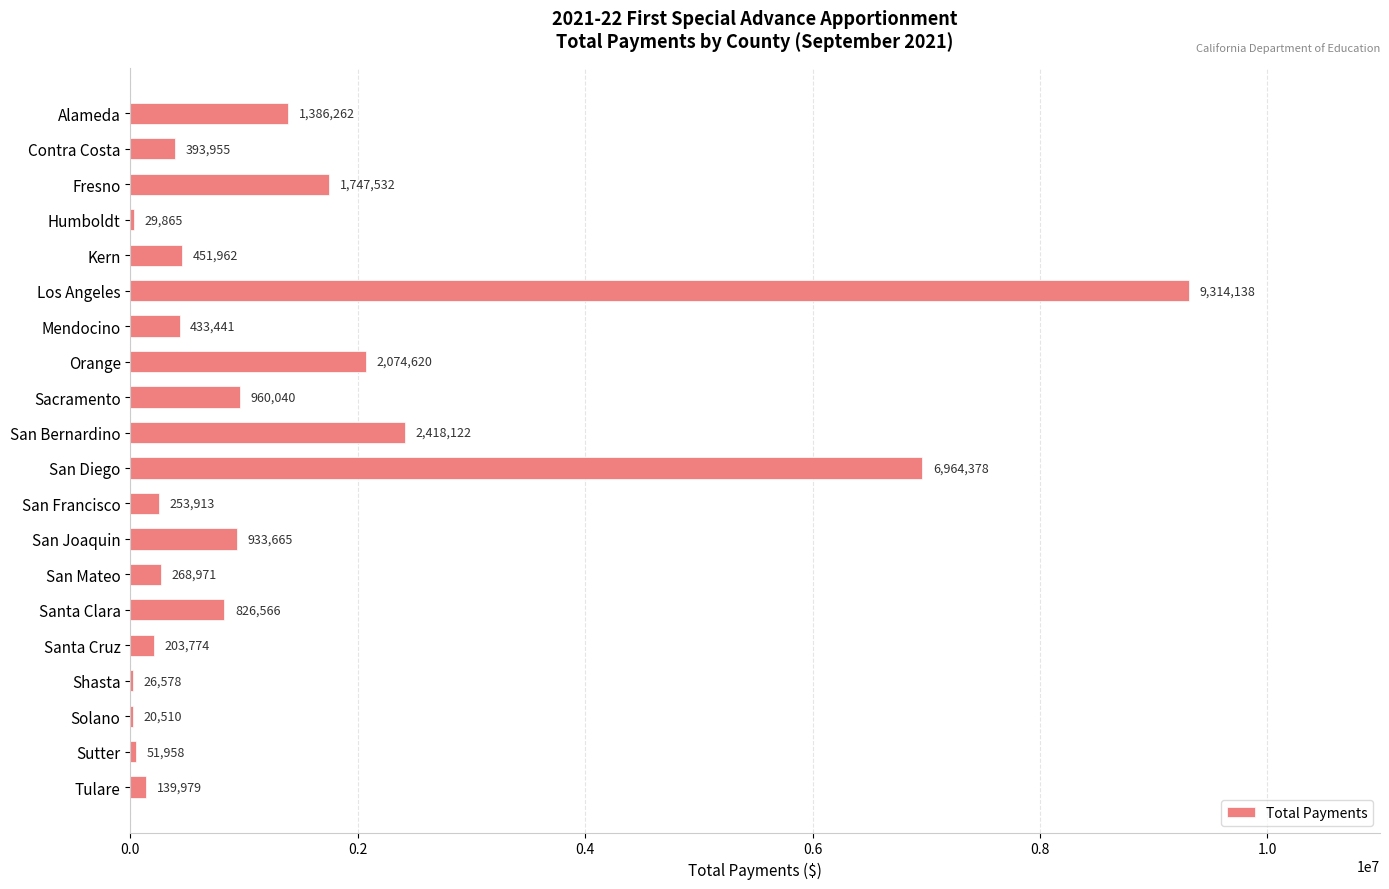

How many distinct data groups are displayed?

1